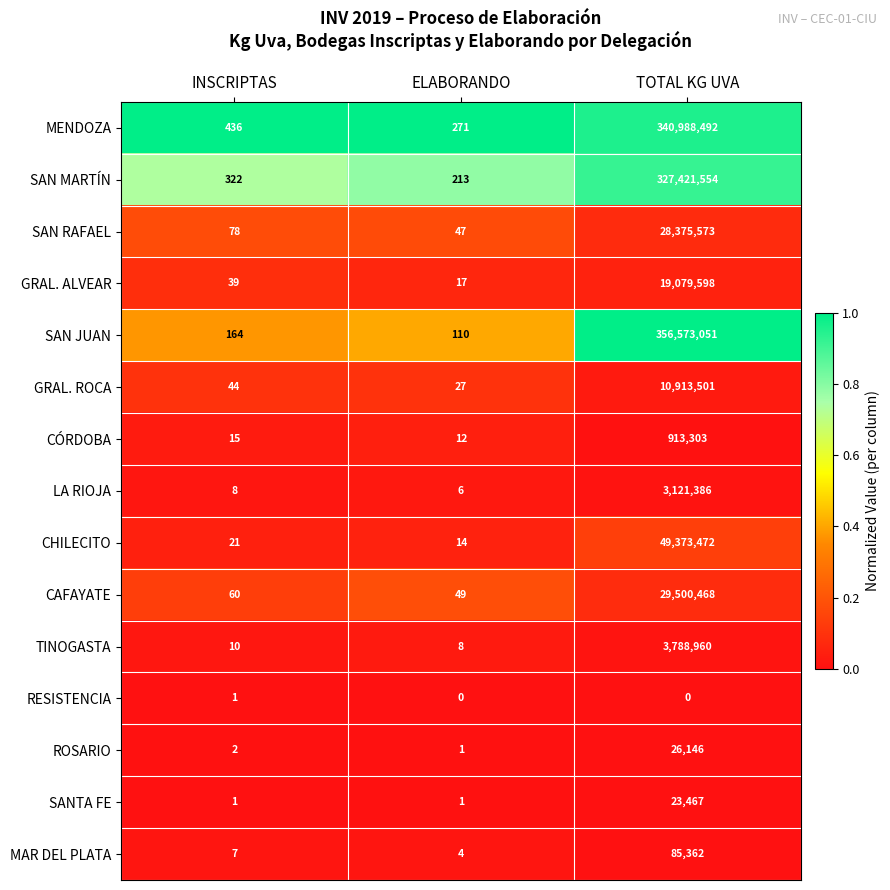

Is it true that TINOGASTA equals 16 at INSCRIPTAS?

False